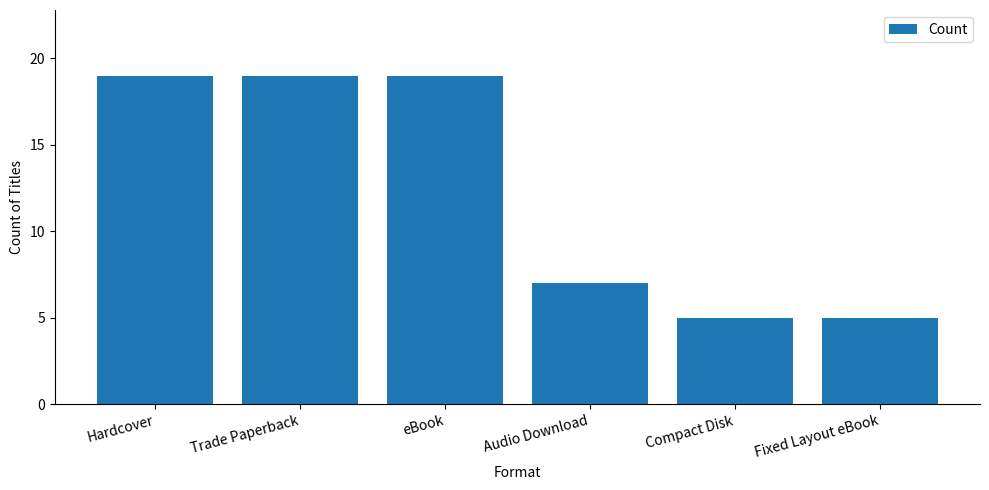

Reading right to left, list all the values displayed in this chart.

5	5	7	19	19	19